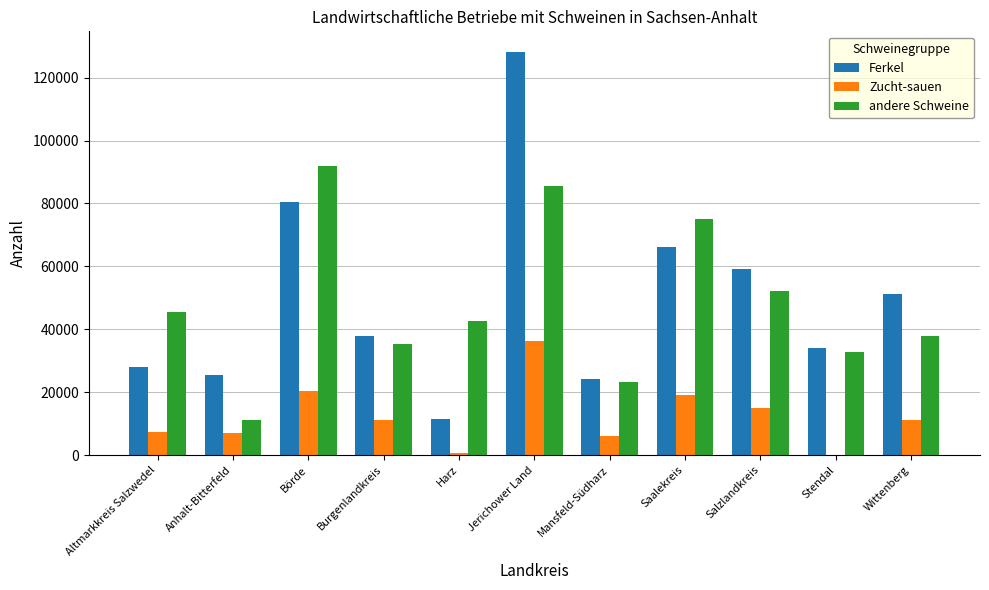

What is the maximum value shown in the chart?

128334